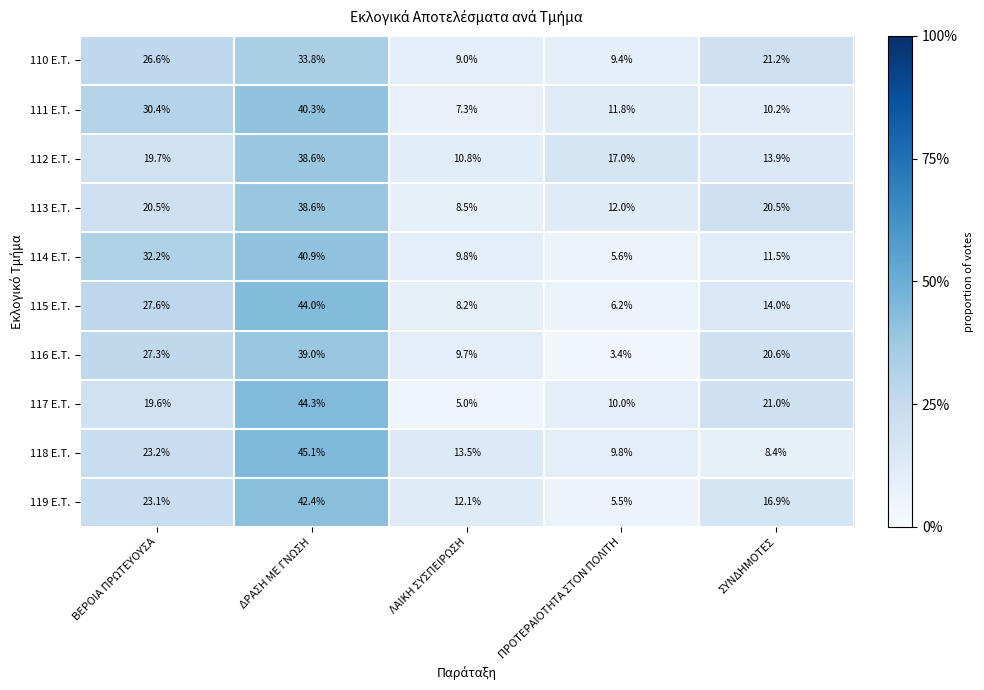

At which category is the sum across all series the highest?

ΔΡΑΣΗ ΜΕ ΓΝΩΣΗ